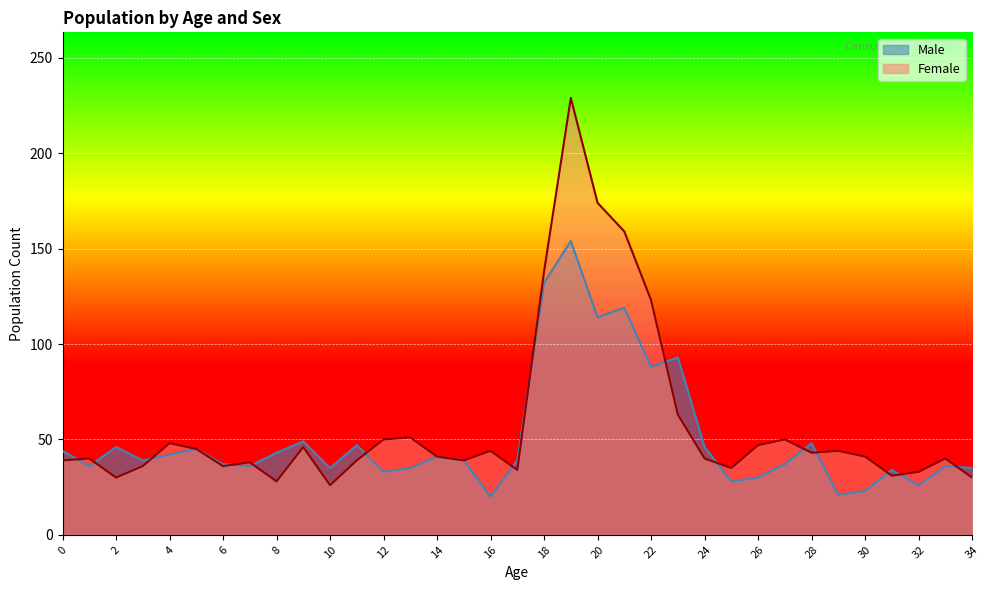

Where do Female and Male first cross each other?

0 and 1